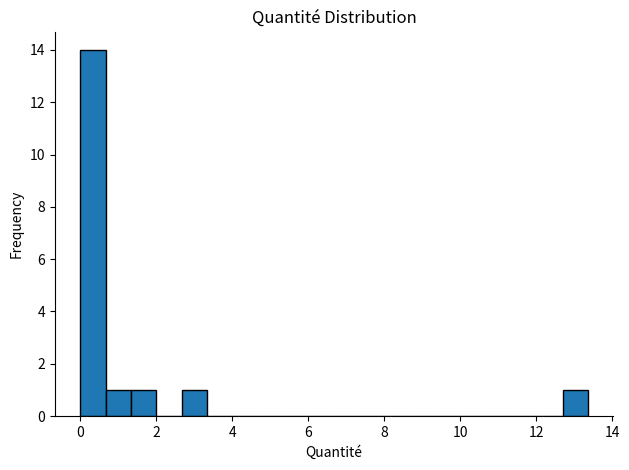

Read against the x-axis, roughly where is the centre of the tallest bar?

0.4